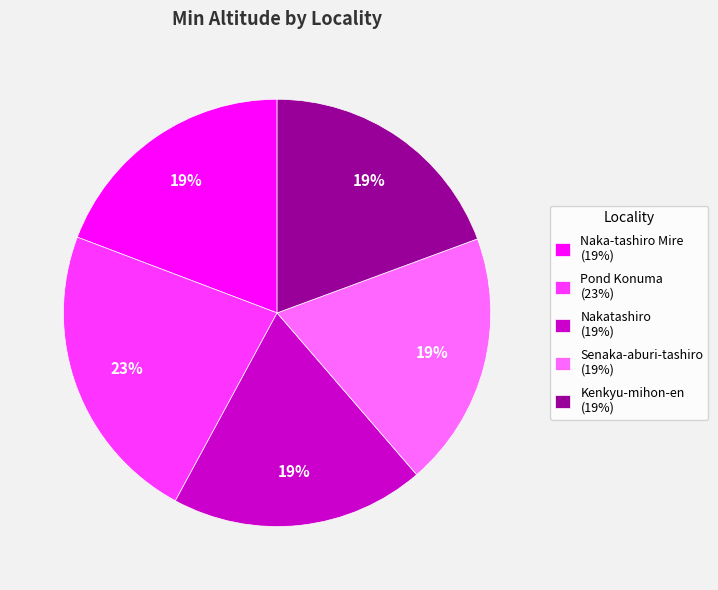

What is the ratio of the value at Pond Konuma (23%) to the value at Senaka-aburi-tashiro (19%)?

1.2